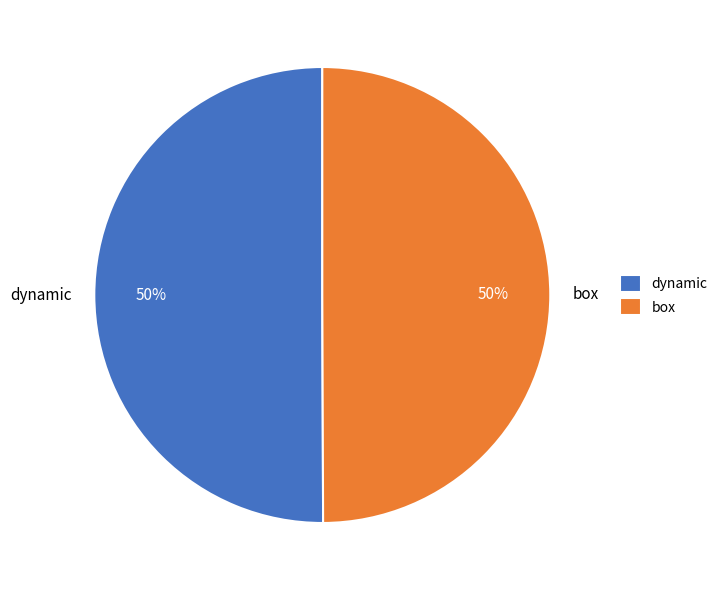

To the nearest percent, what is the combined percentage of dynamic and box?

100%